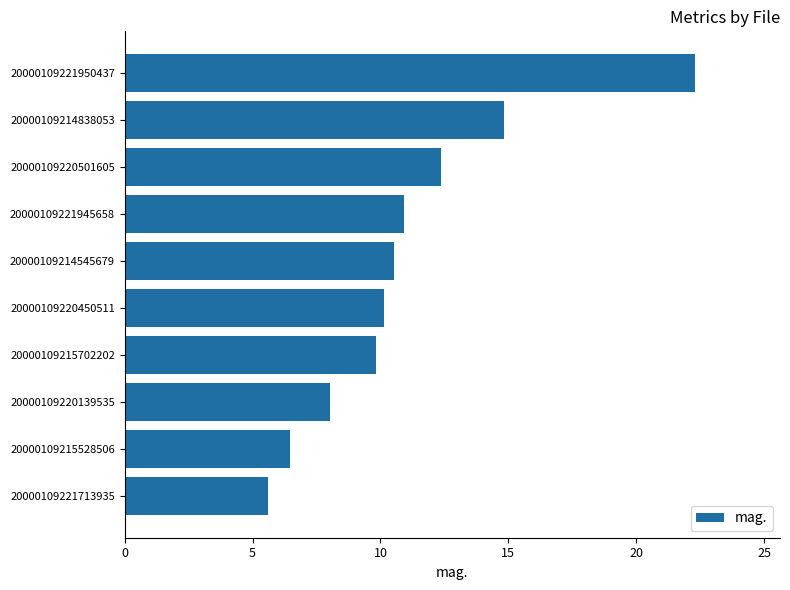

Rank the categories by value from highest to lowest.

20000109221950437, 20000109214838053, 20000109220501605, 20000109221945658, 20000109214545679, 20000109220450511, 20000109215702202, 20000109220139535, 20000109215528506, 20000109221713935